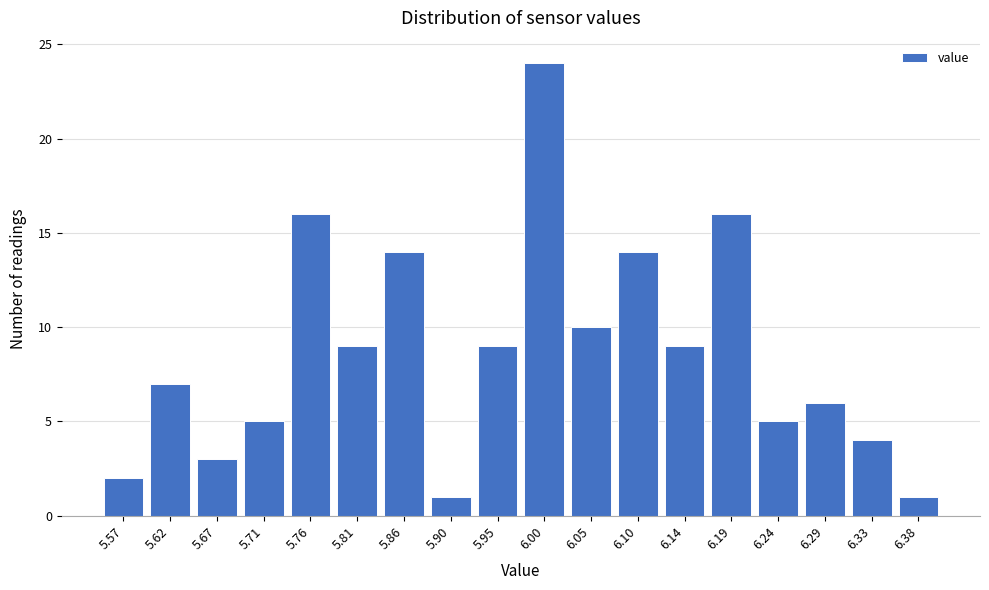

Reading left to right, transcribe all the data shown in this chart.

2	7	3	5	16	9	14	1	9	24	10	14	9	16	5	6	4	1